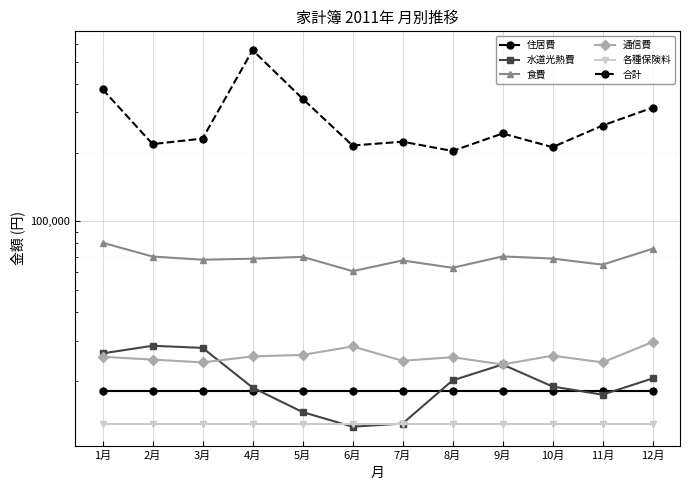

What is the minimum value shown in the chart?

12600